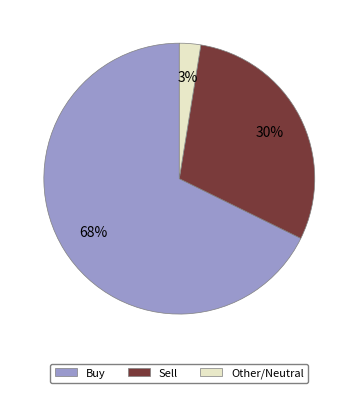

Does any single category account for the majority?

Yes